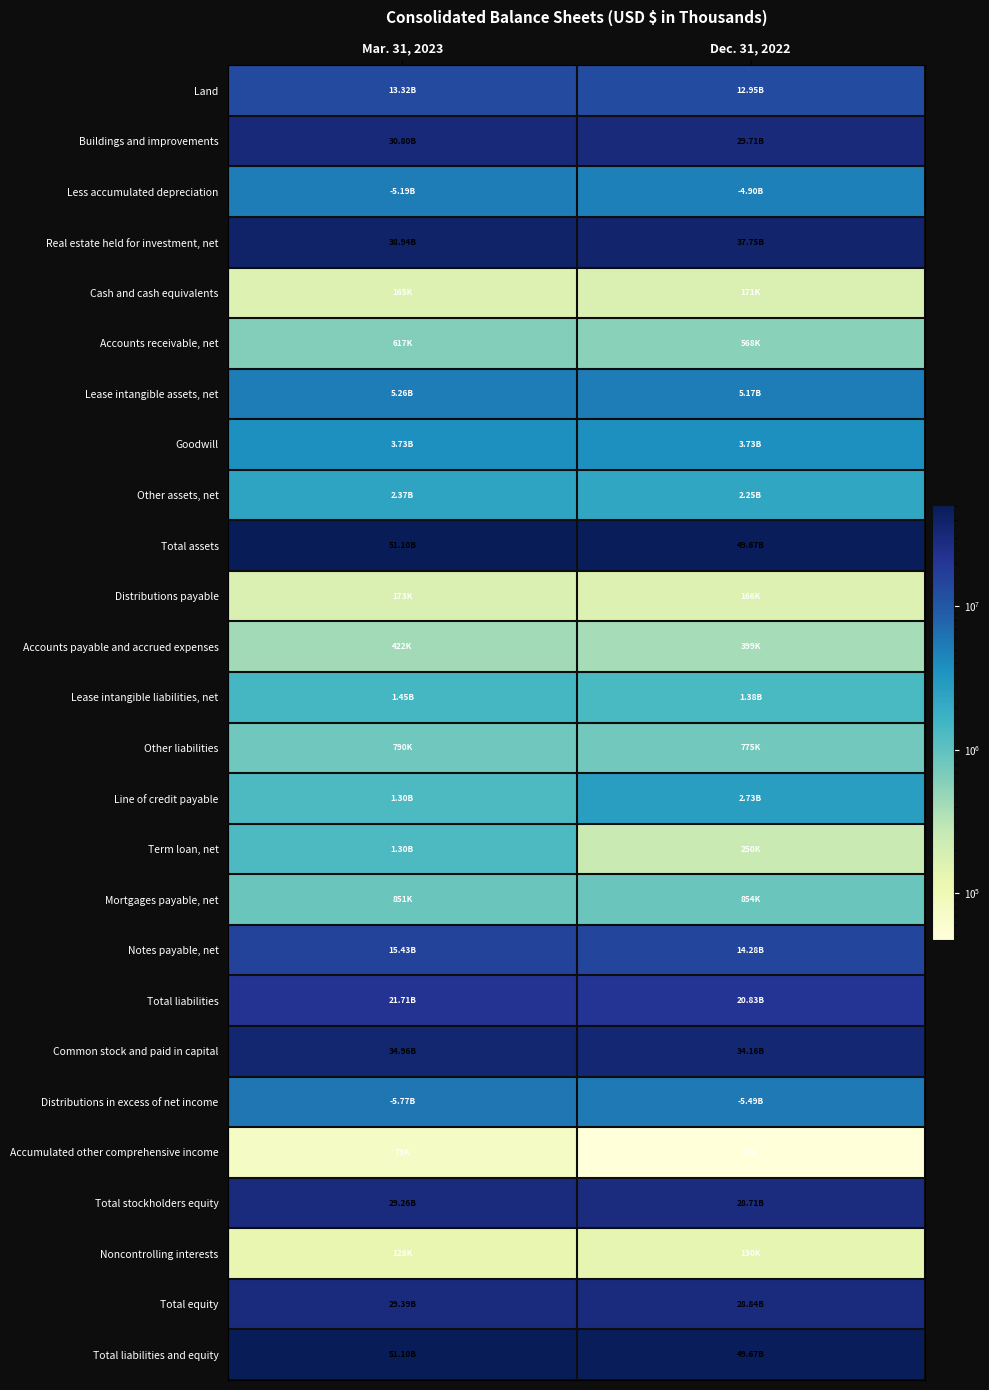

Which series has the largest total across all categories?

Total assets